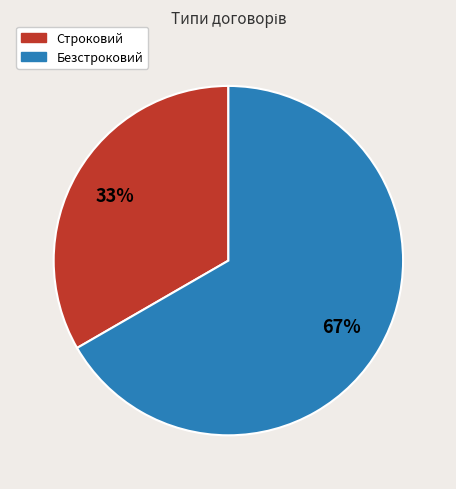

Is it true that Строковий is 33% of the pie?

True